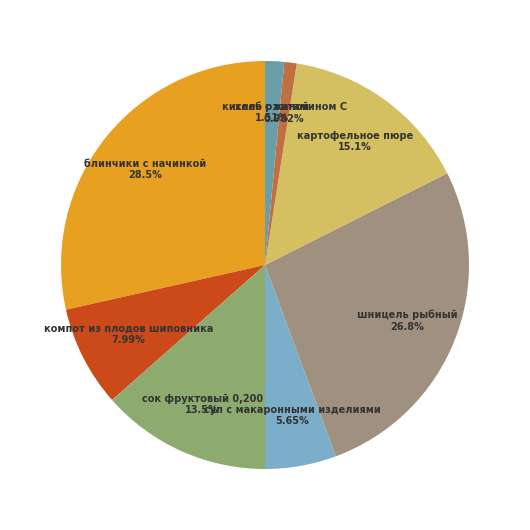

Which slice is the smallest?

кисель с витамином С